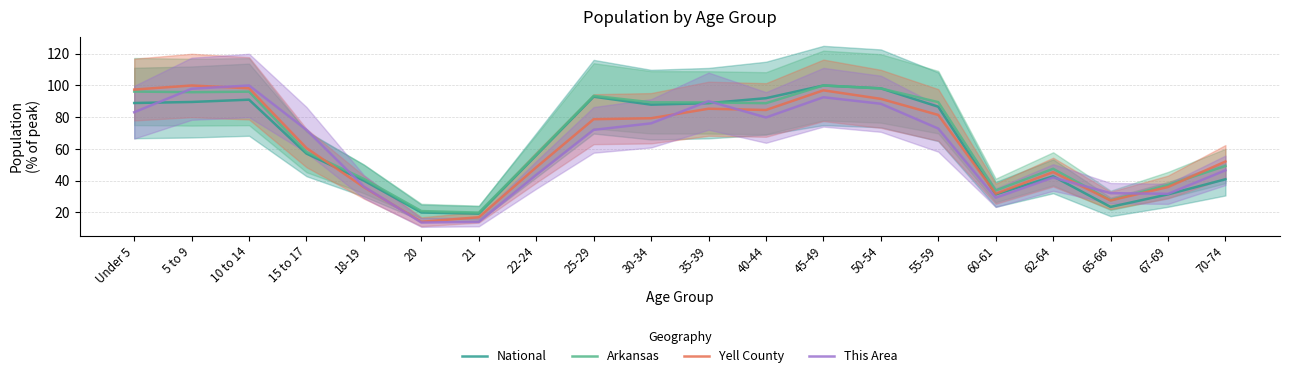

True or false: National has more than 2 points higher than both neighbors.

True